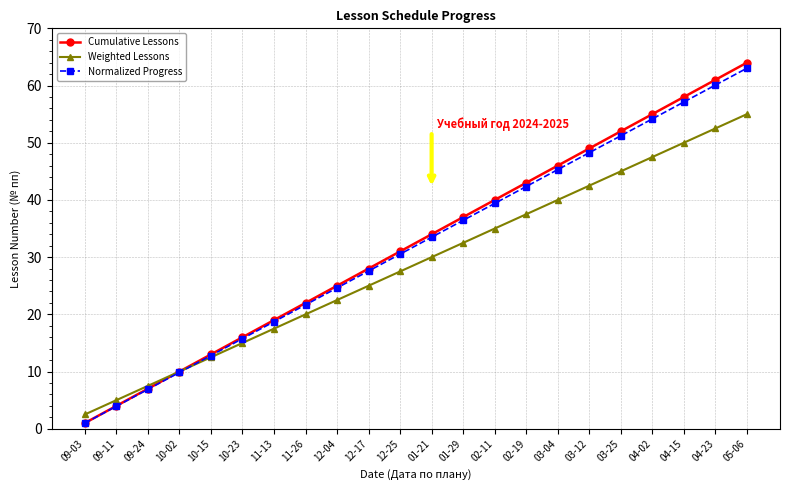

What is the difference between the maximum and minimum values in the Cumulative Lessons series?

63.0